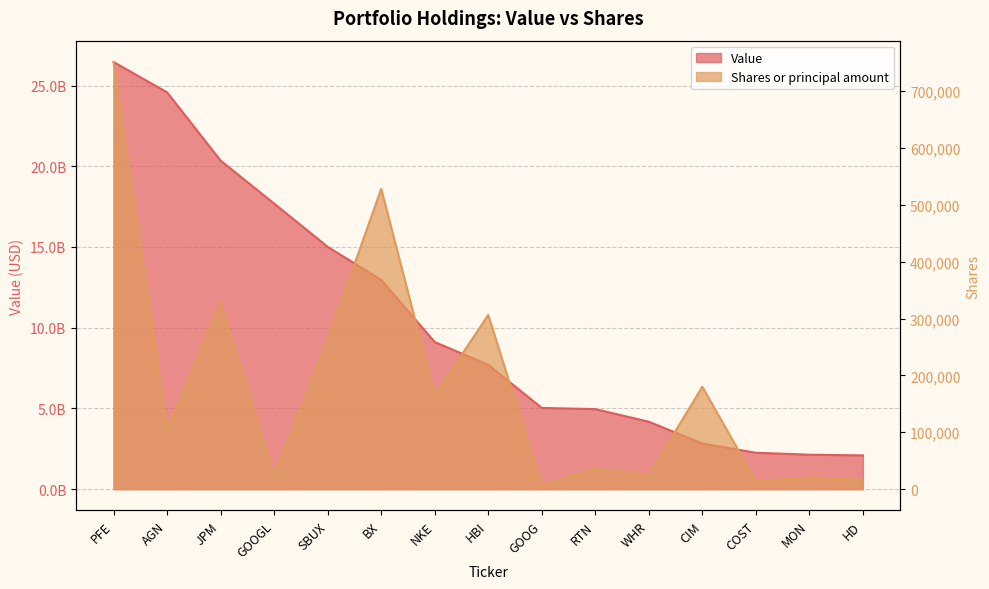

How many interior local valleys does the Shares or principal amount series have?

6